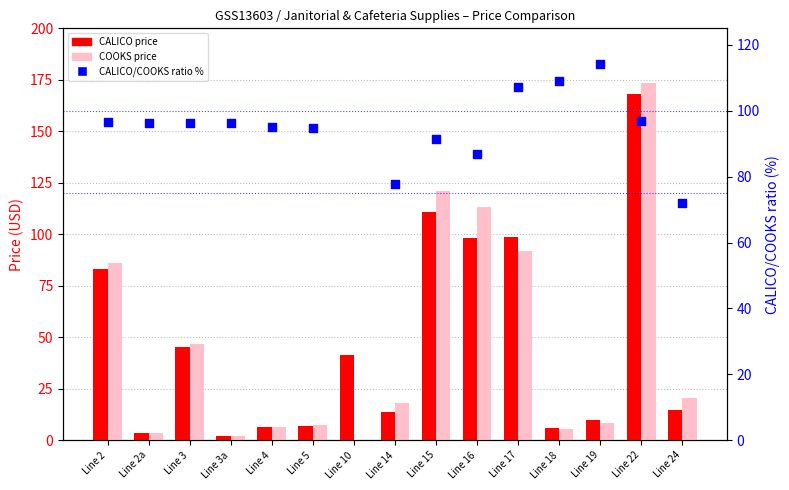

At which category is the sum across all series the highest?

Line 22